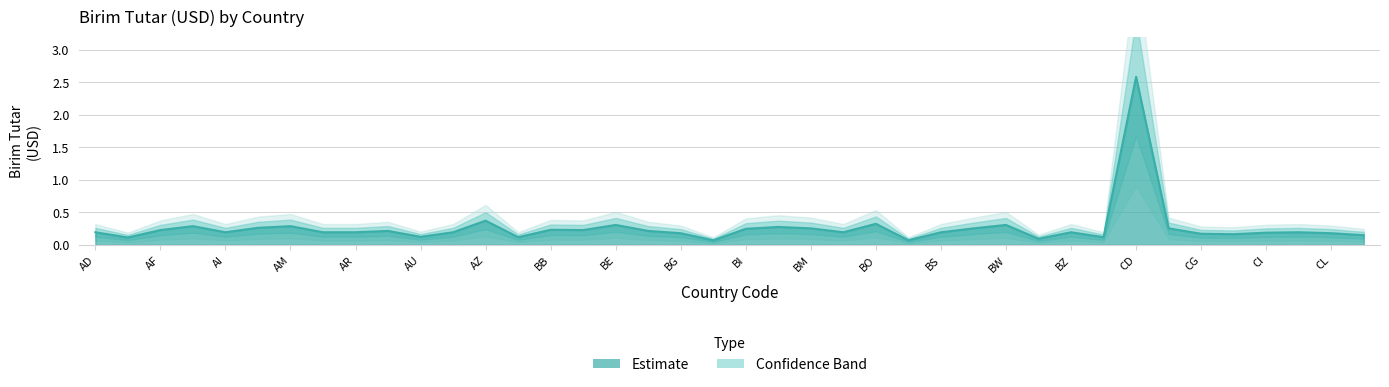

True or false: there are more than 1 points higher than both neighbors.

True